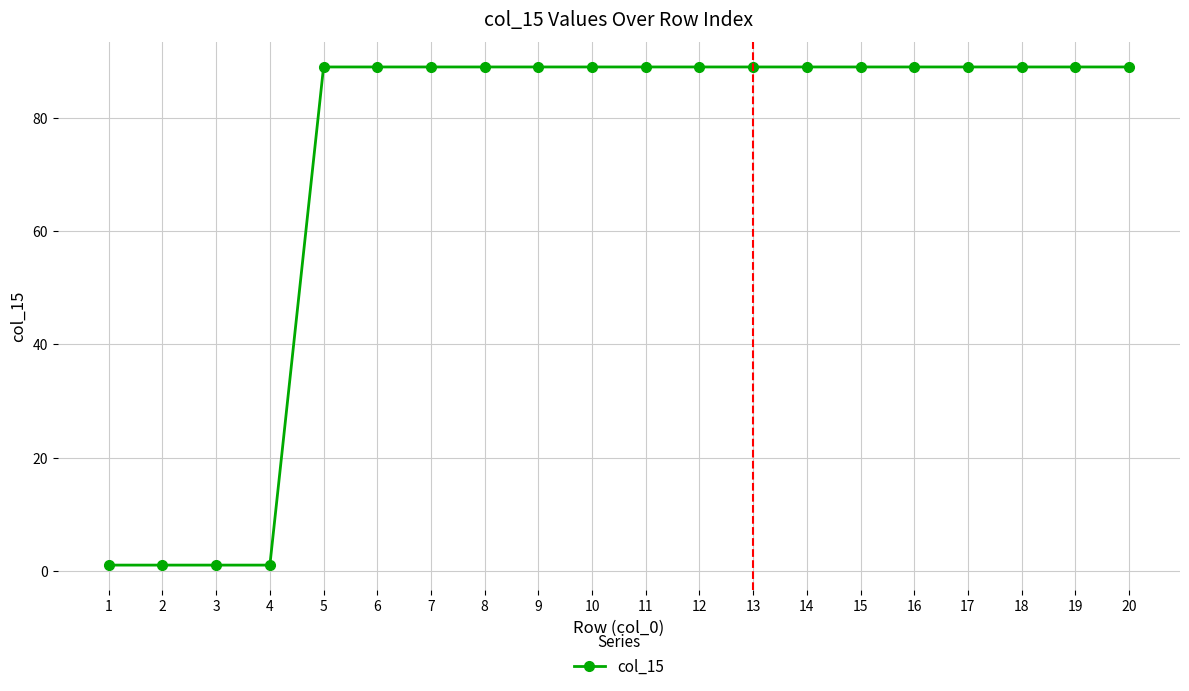

Reading right to left, transcribe all the data shown in this chart.

89	89	89	89	89	89	89	89	89	89	89	89	89	89	89	89	1	1	1	1